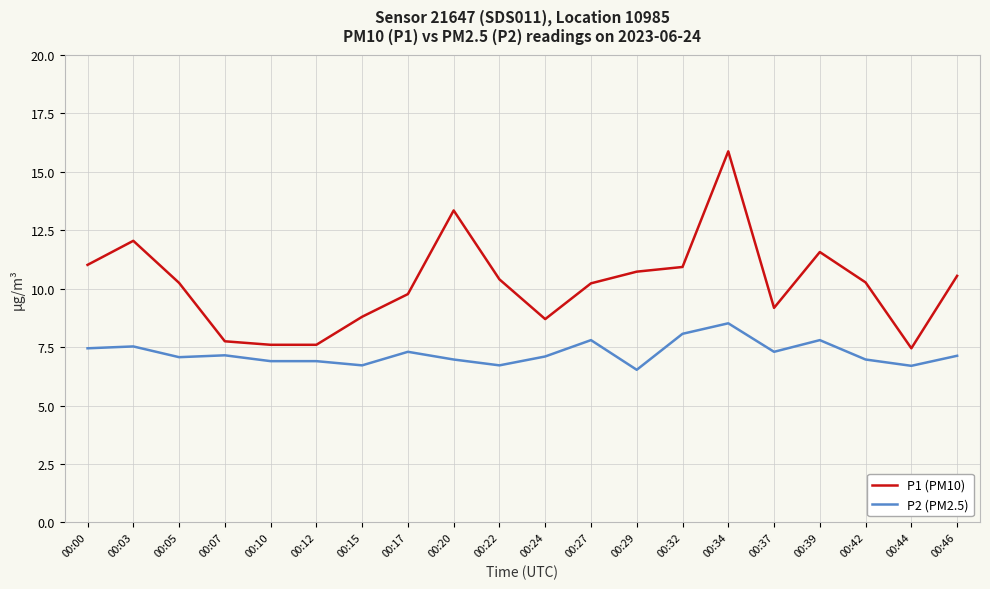

List the series in order of their overall mean, lowest first.

P2 (PM2.5), P1 (PM10)